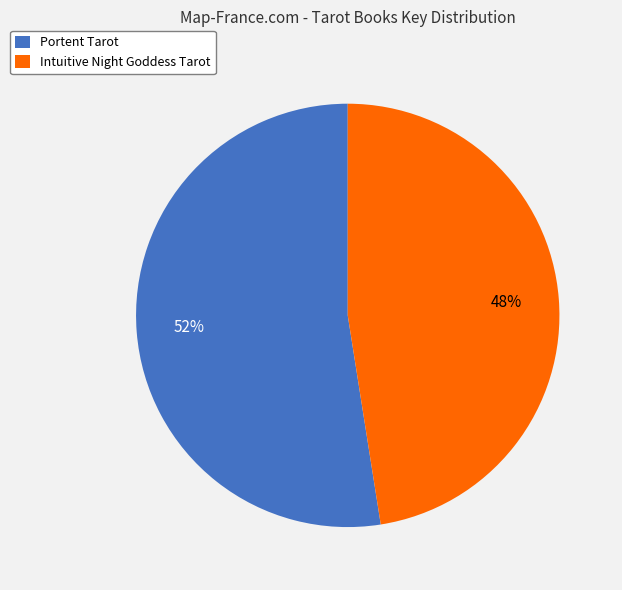

Count the number of slices in the pie.

2